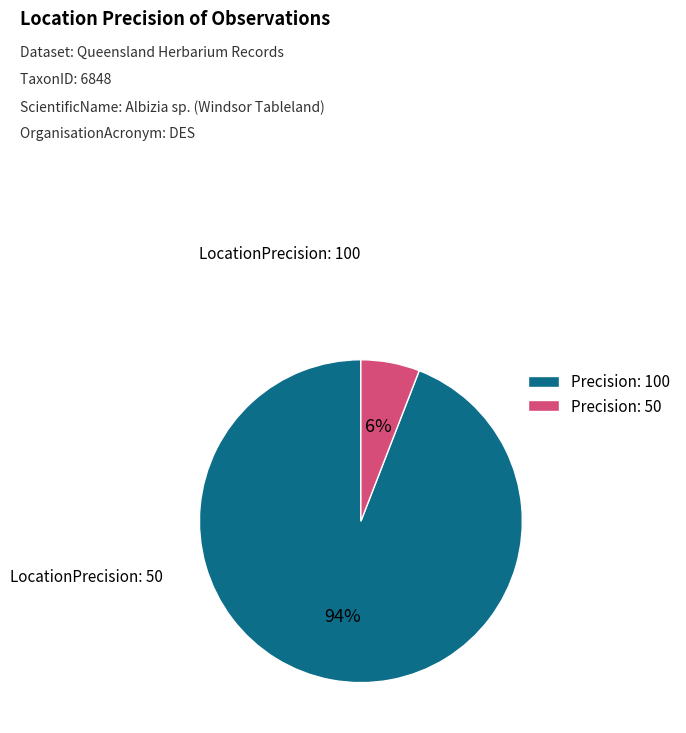

Which slice is the largest?

Precision: 100